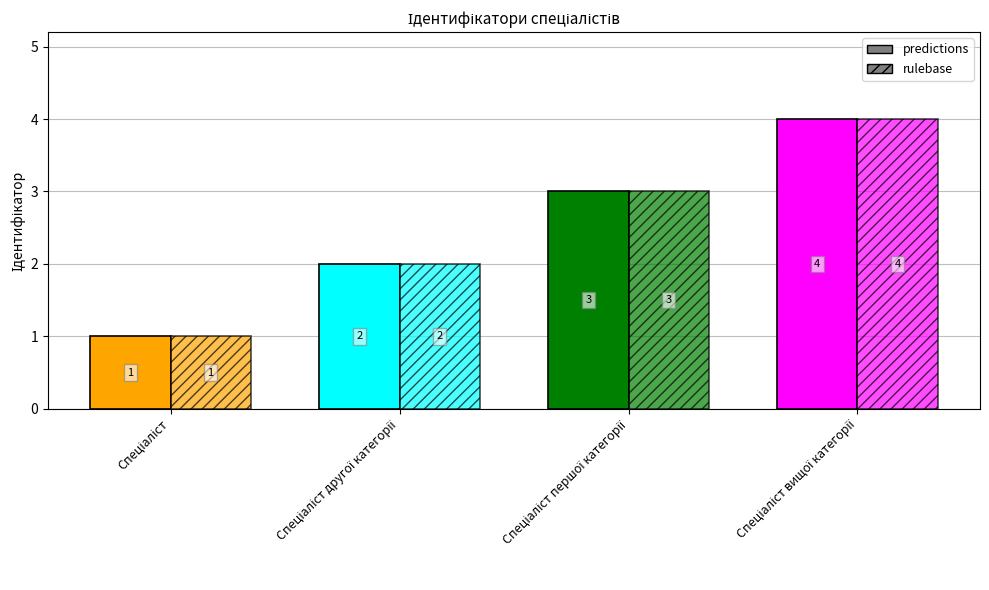

What is the value of the rulebase bar at the 4th from the left?

4